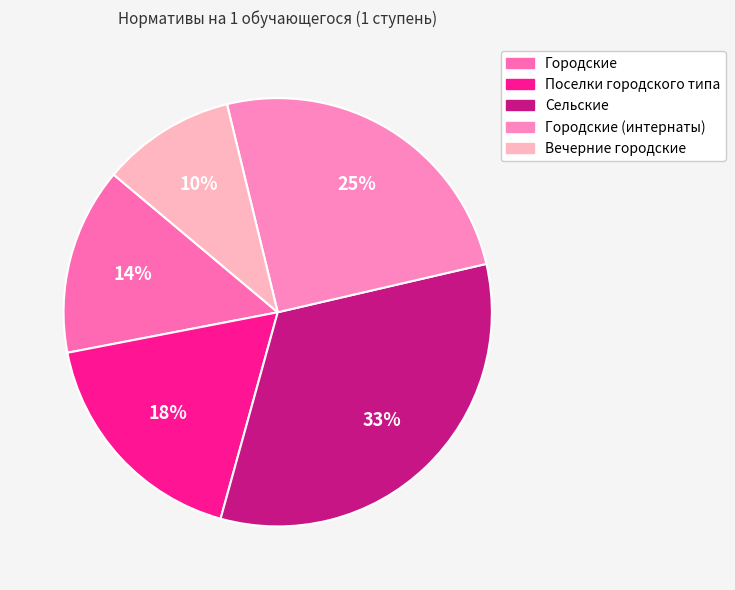

To the nearest percent, what is the difference between the largest and smallest slice percentages?

23%